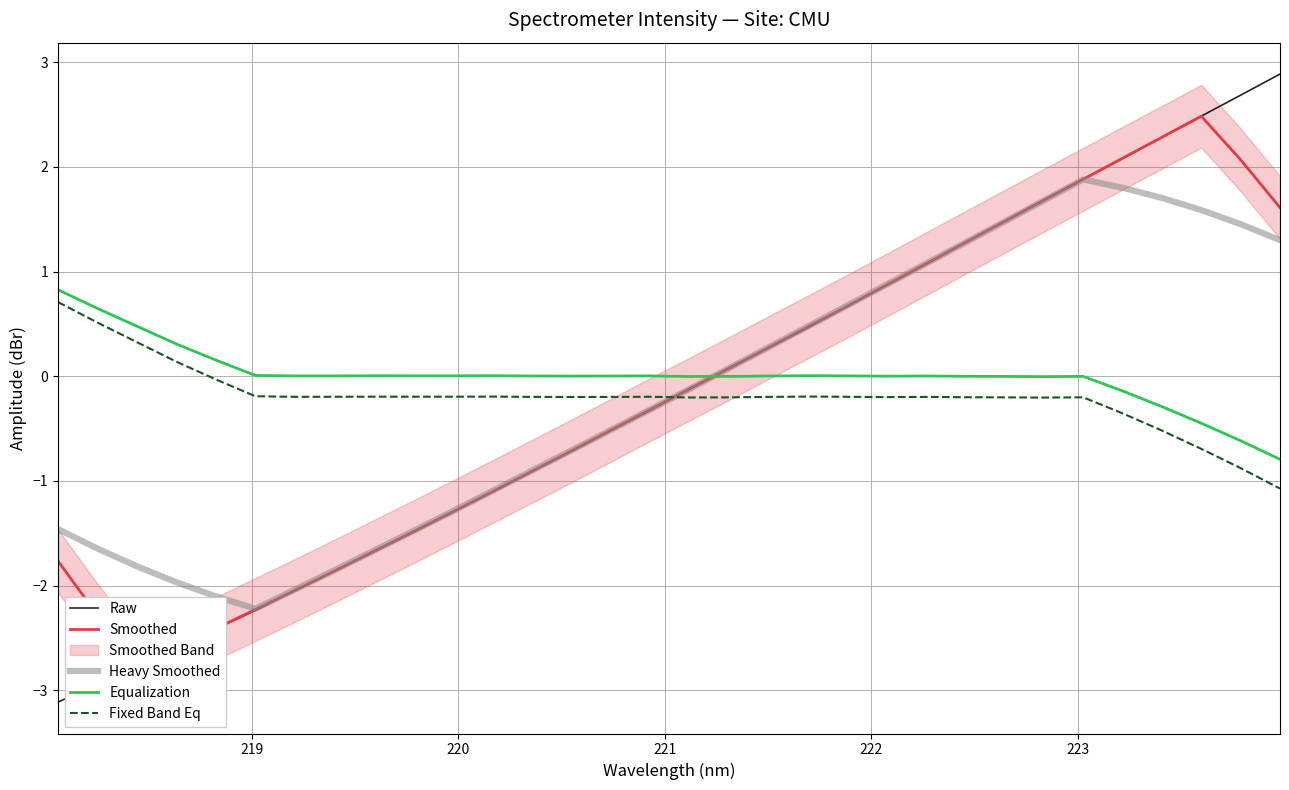

What is the lowest value of the Equalization series?

-0.8